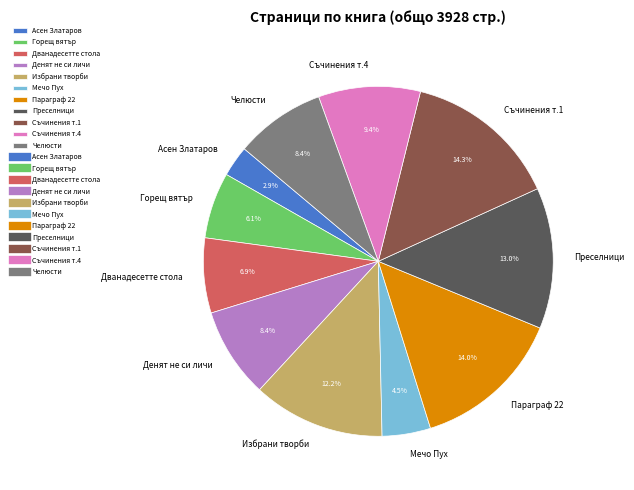

Is the sum of Мечо Пух and Денят не си личи greater than half?

No